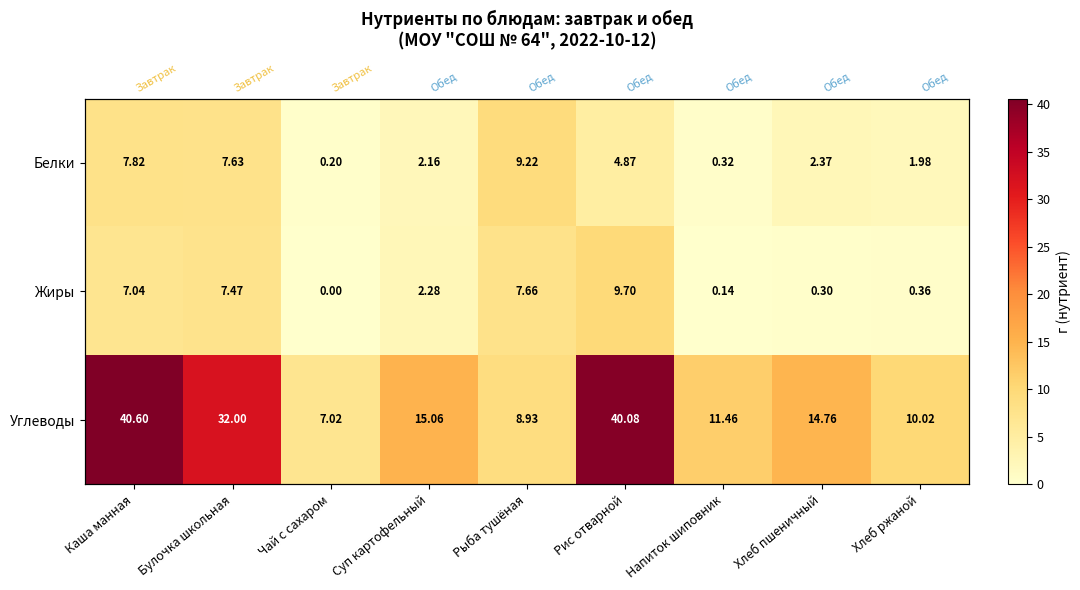

At which category is the sum across all series the highest?

Каша манная